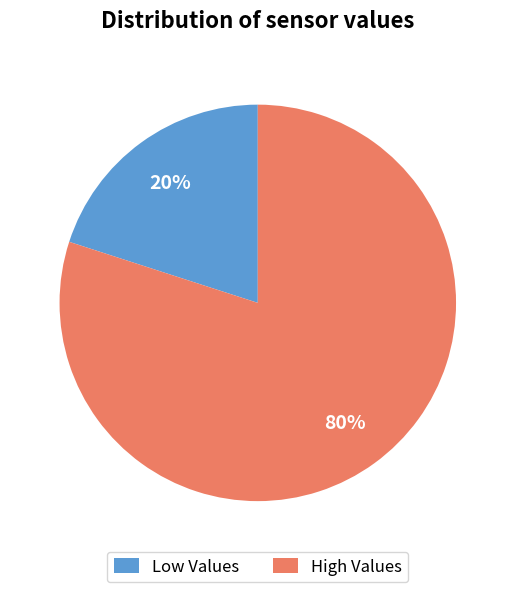

The High Values slice represents 94% of the pie. True or false?

False